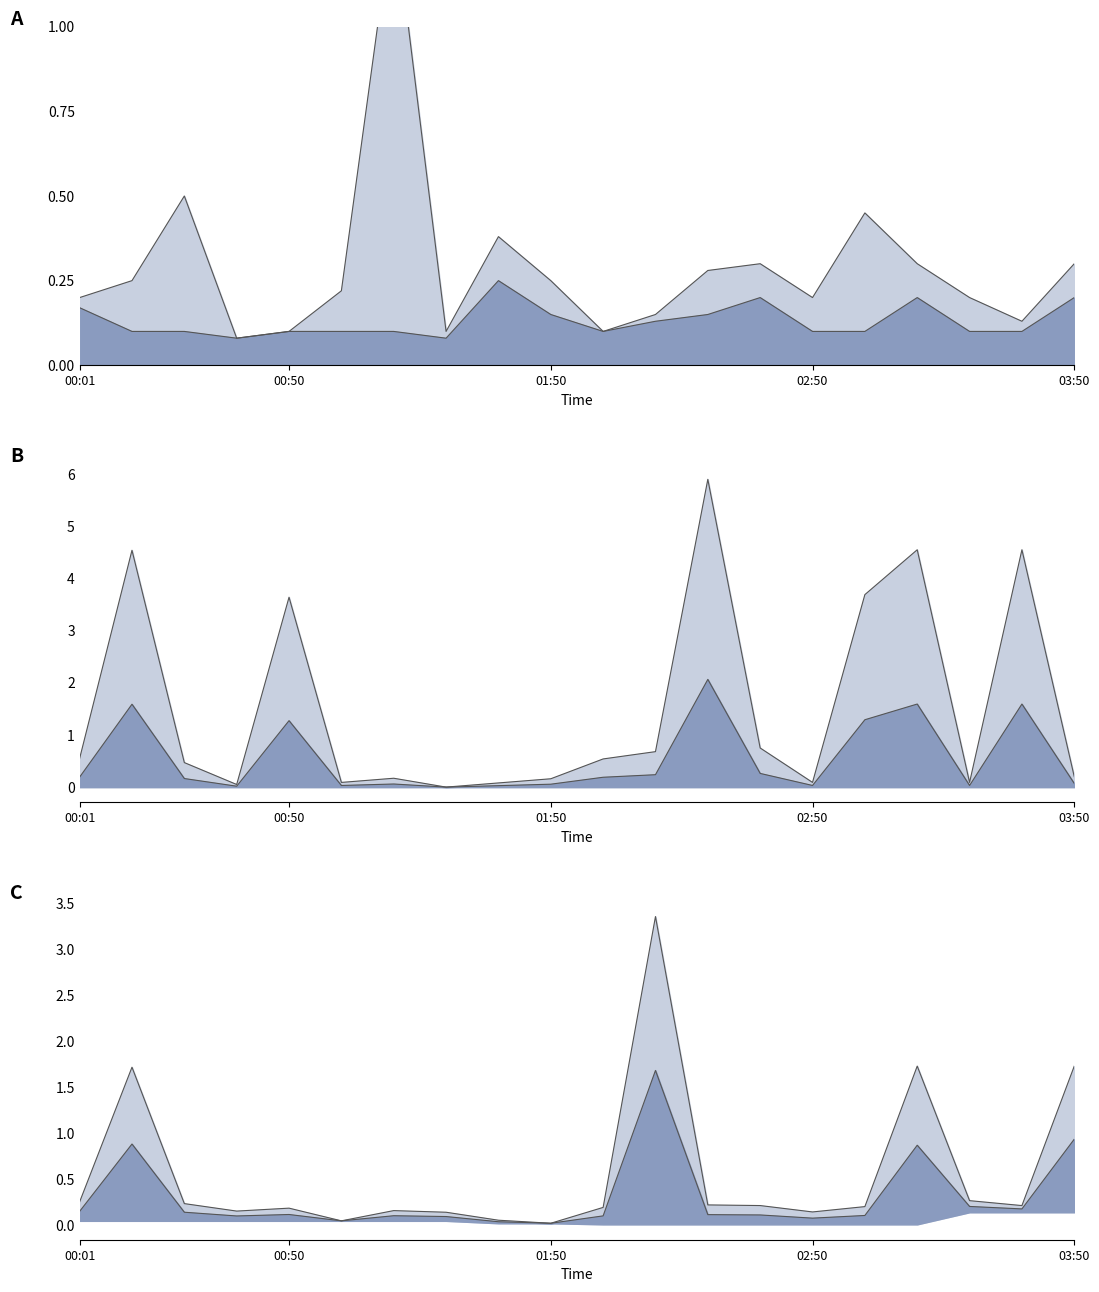

Between 00:26 and 03:26, which series saw the biggest shift?

Max_cycle_scaled